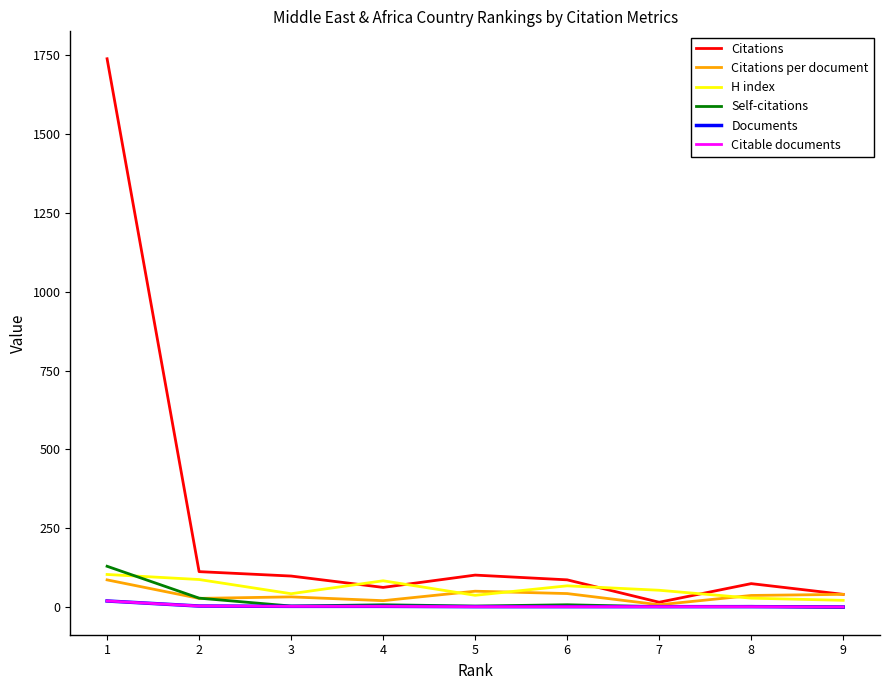

How many interior local peaks does the Citations per document series have?

2